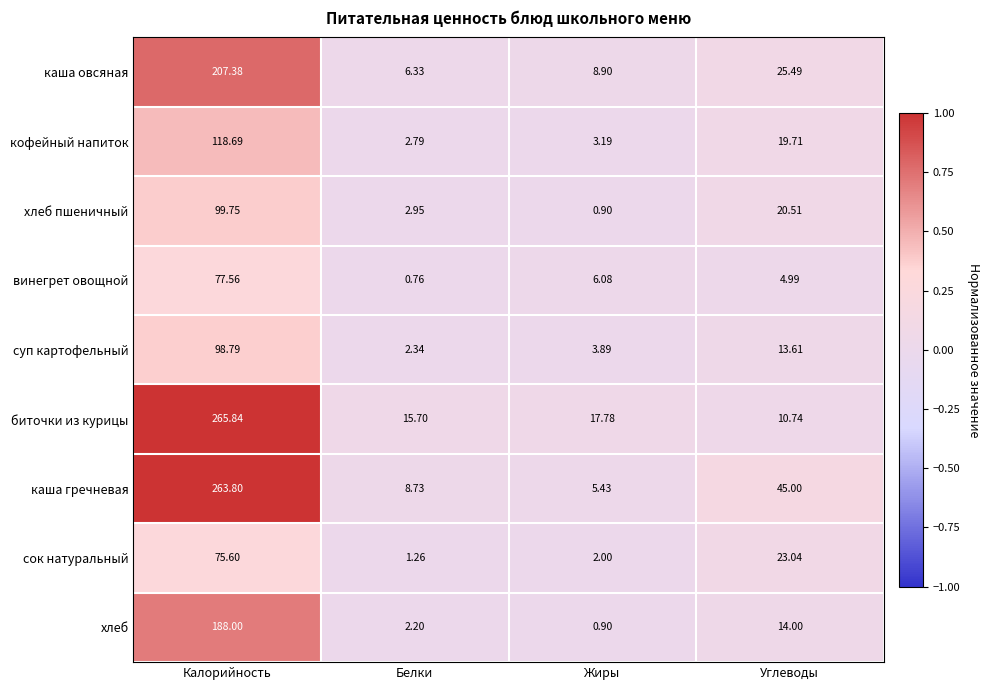

Which series has the largest range (max minus min)?

каша гречневая